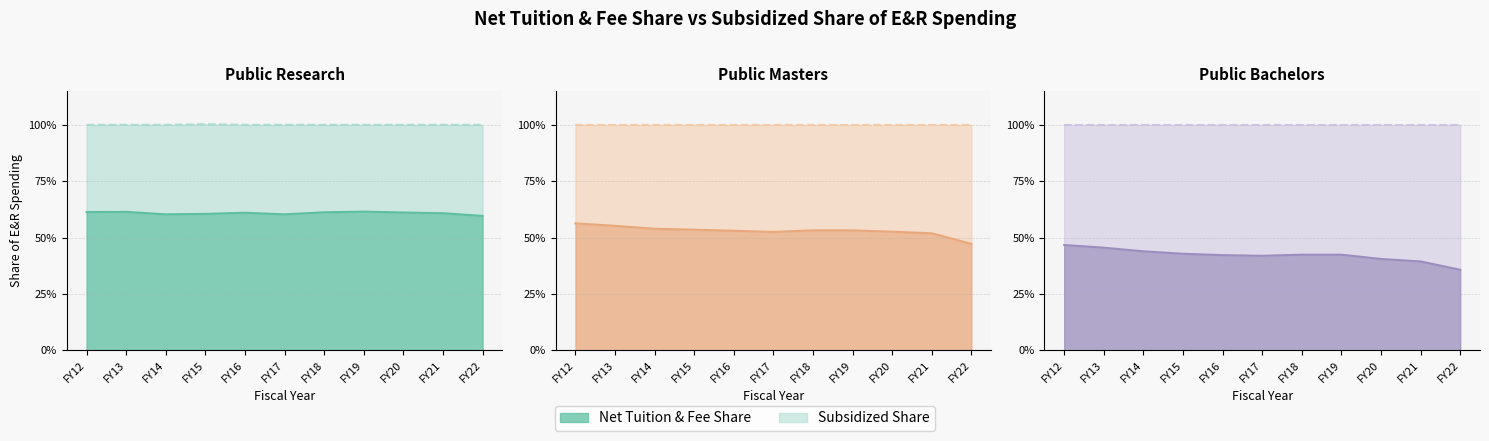

True or false: Public Masters - Net Tuition and Public Research - Net Tuition intersect in this chart.

False